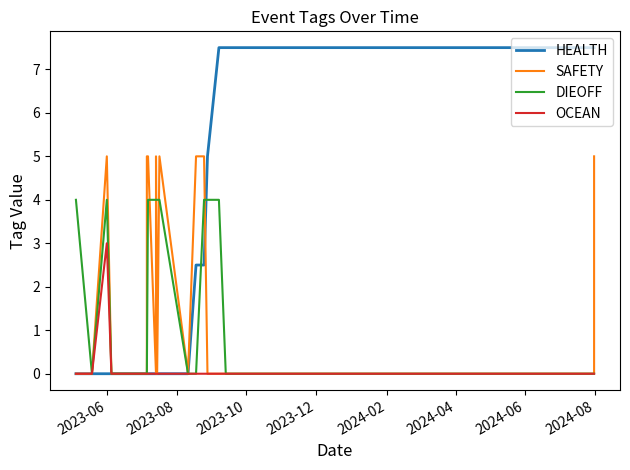

True or false: OCEAN has more than 0 interior local peaks.

True